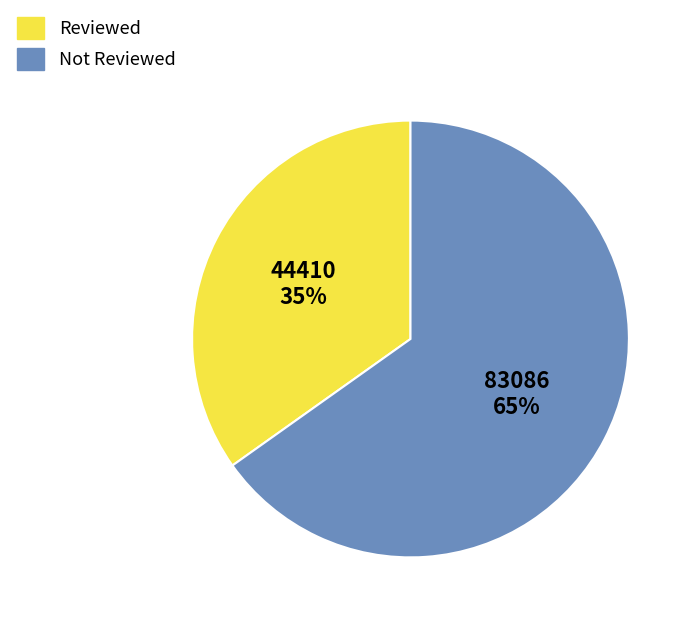

To the nearest percent, what percentage of the pie is Reviewed?

35%